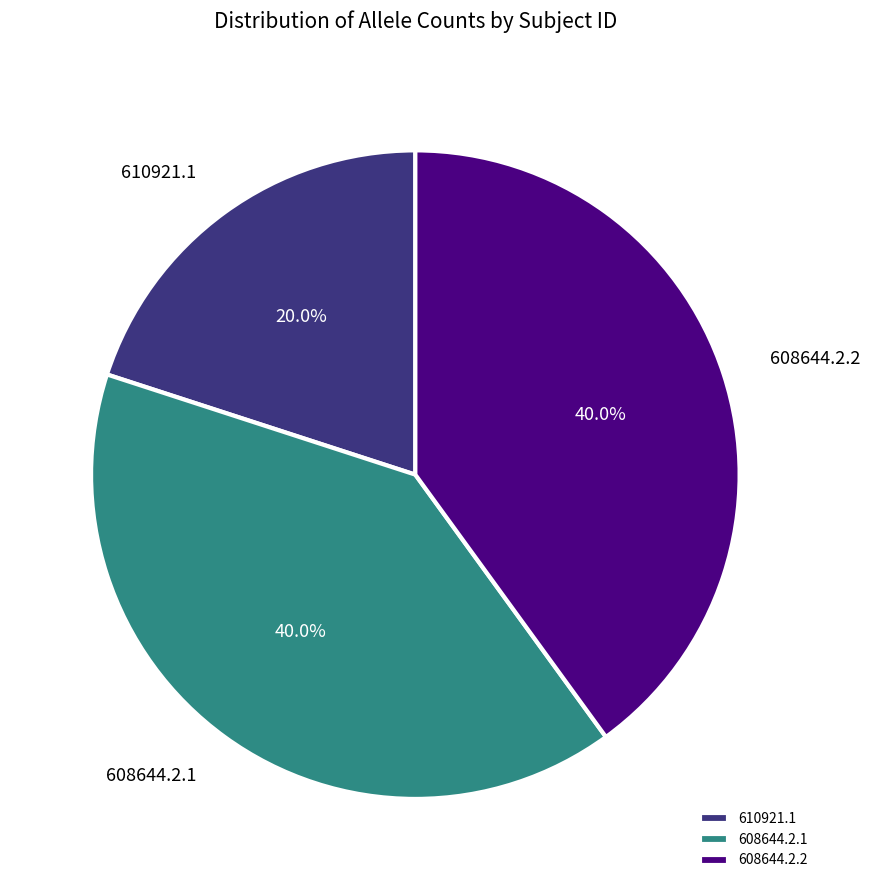

Does any single category account for the majority?

No